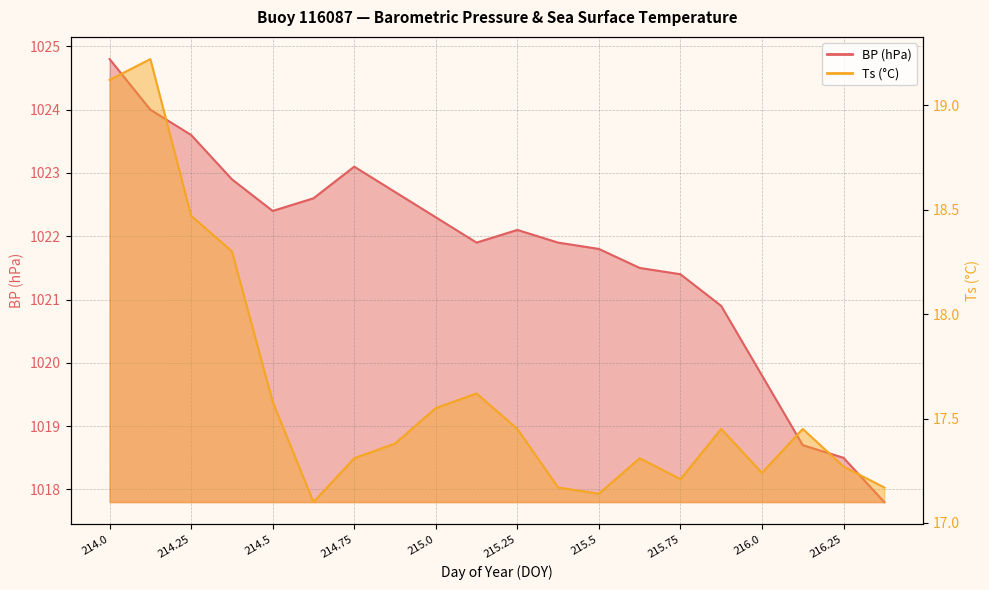

Where is BP nearest to the value 1021?

215.875